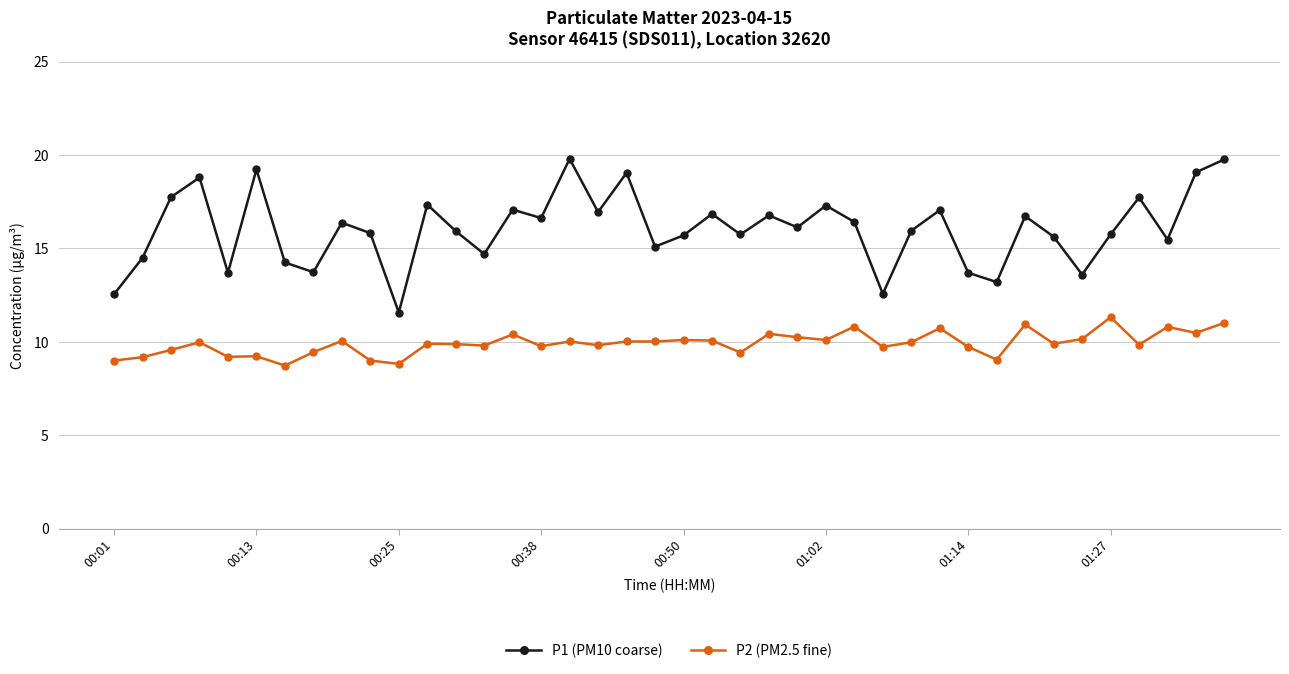

True or false: P2 (PM2.5 fine) and P1 (PM10 coarse) intersect in this chart.

False